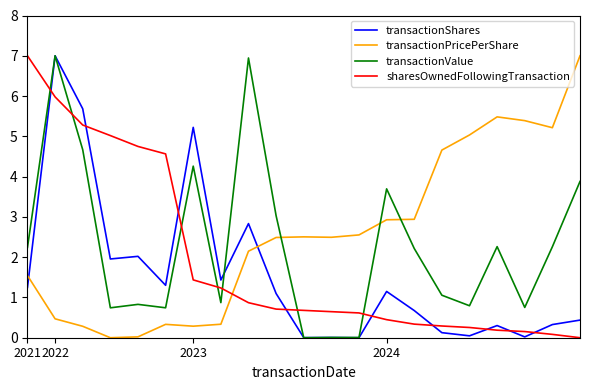

What is the difference between the maximum and minimum values in the sharesOwnedFollowingTransaction series?

7.0